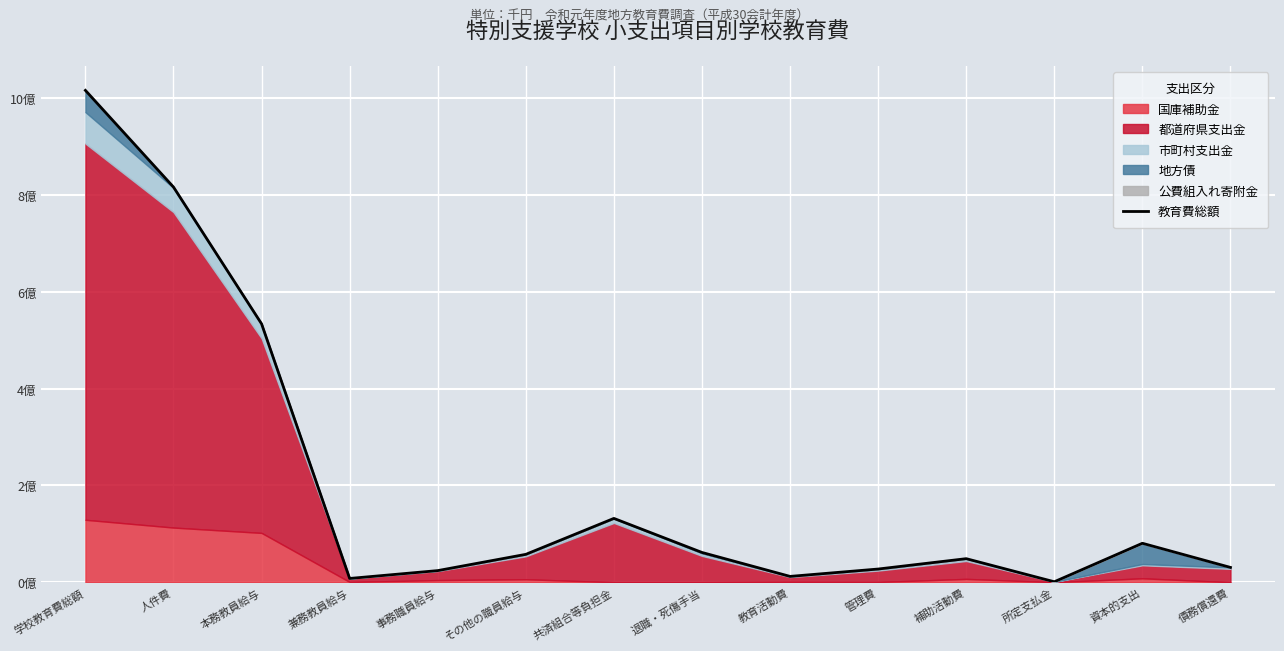

True or false: the data shows 532768293 at 学校教育費総額.

False